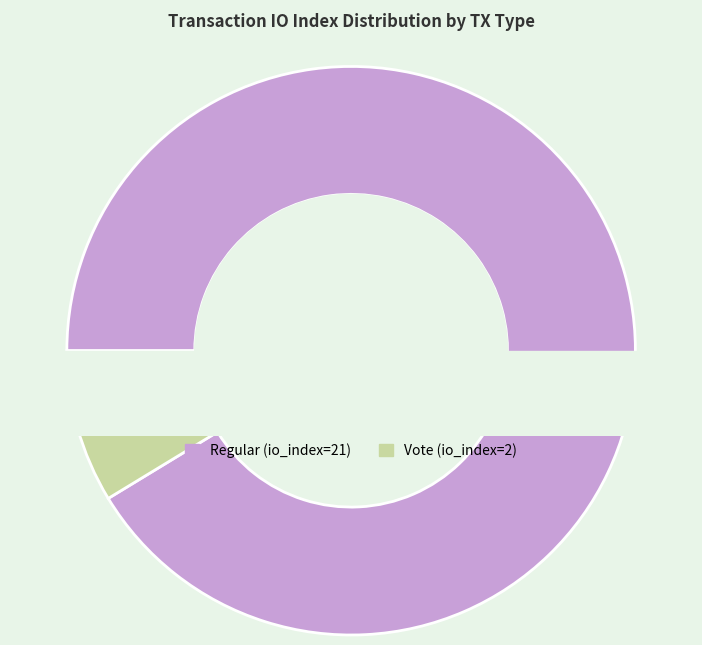

How many segments does this pie chart have?

2